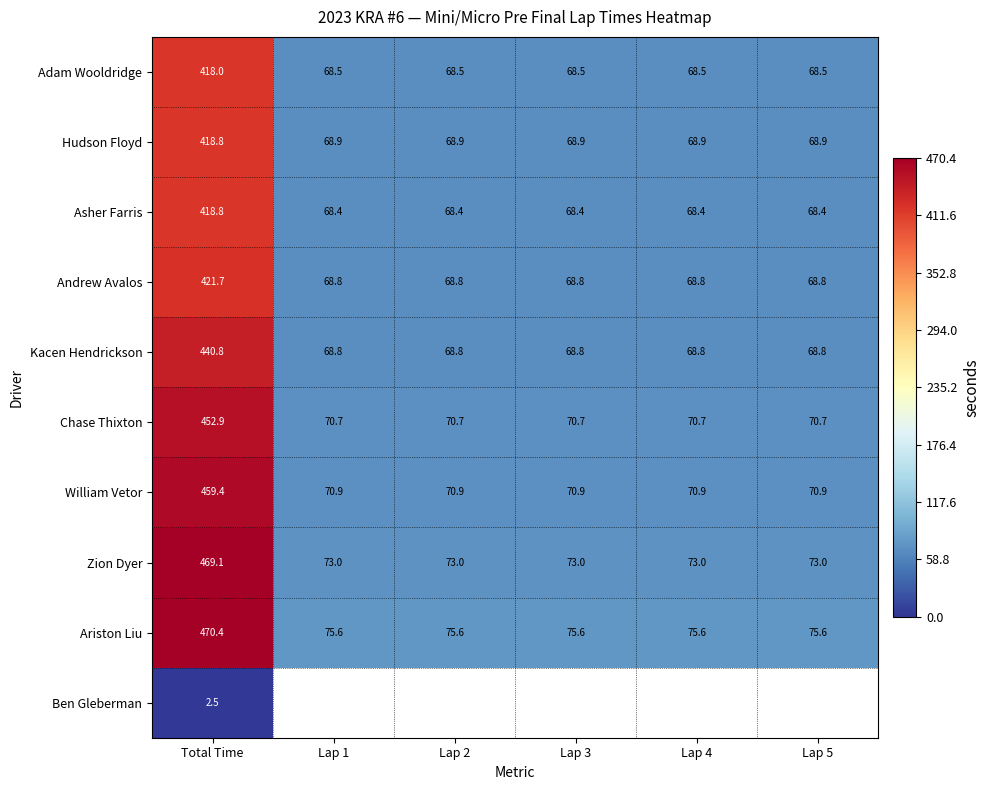

What is the difference between the maximum and minimum values in the Asher Farris series?

350.4